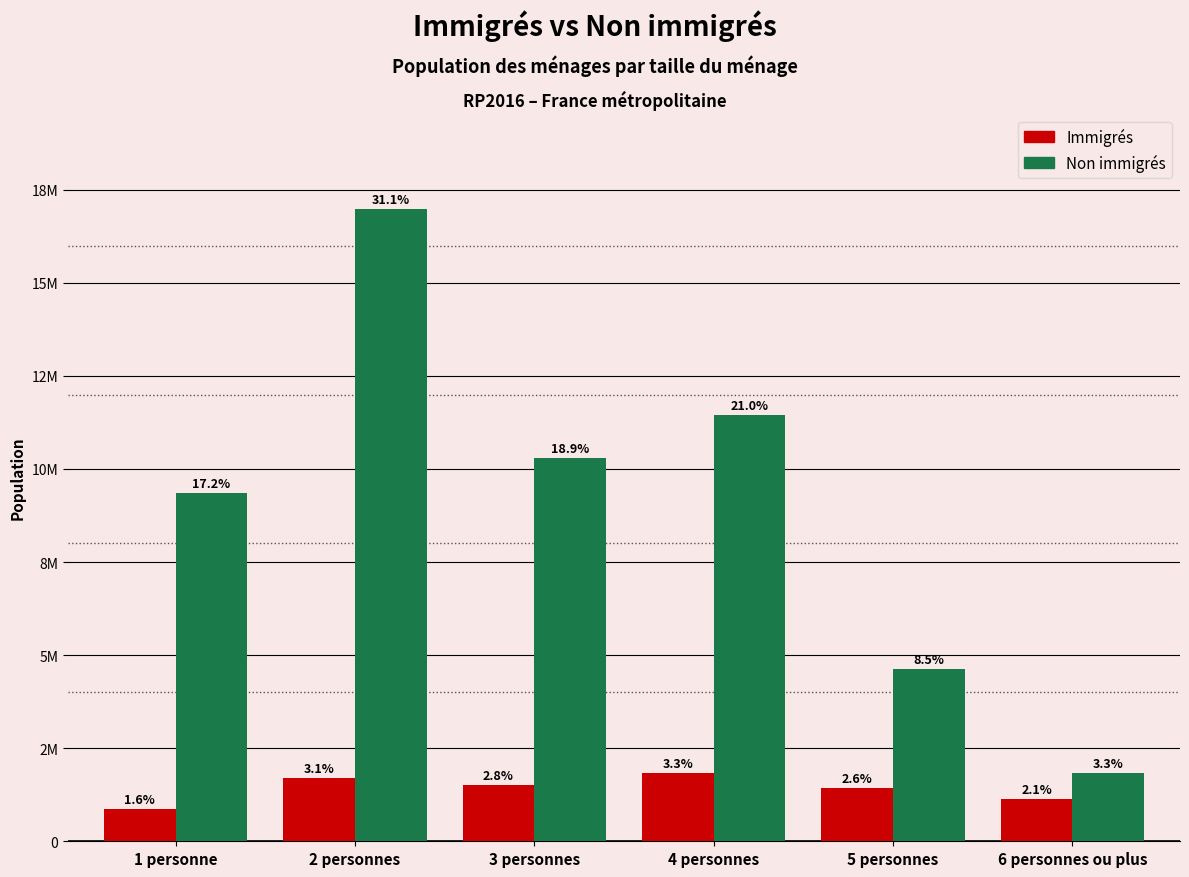

What is the label of the 2nd bar from the left?

2 personnes